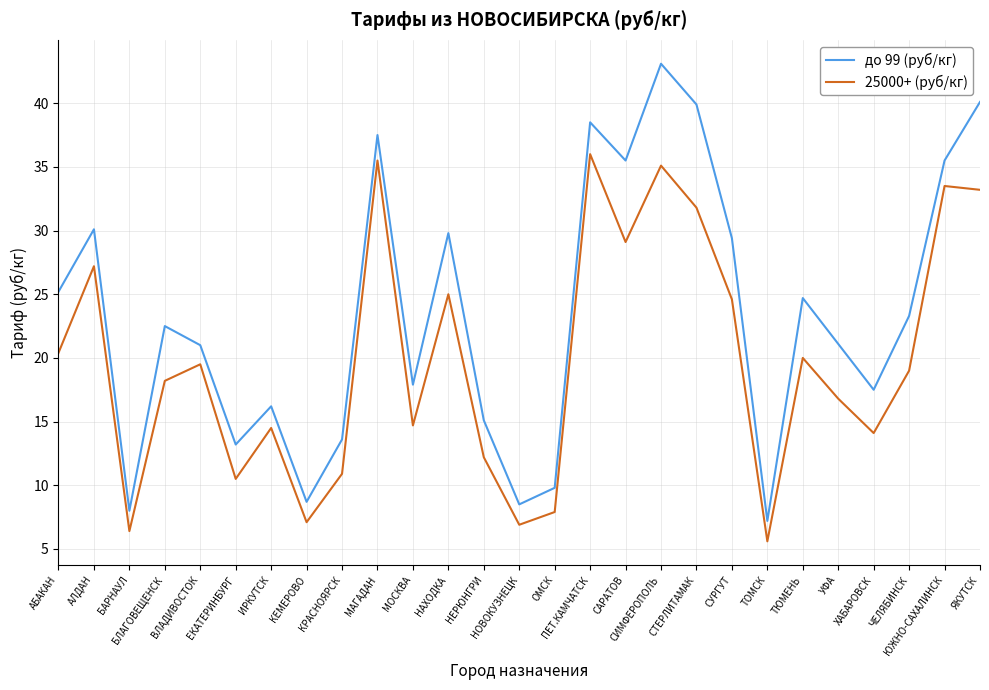

What is the maximum value shown in the chart?

43.1